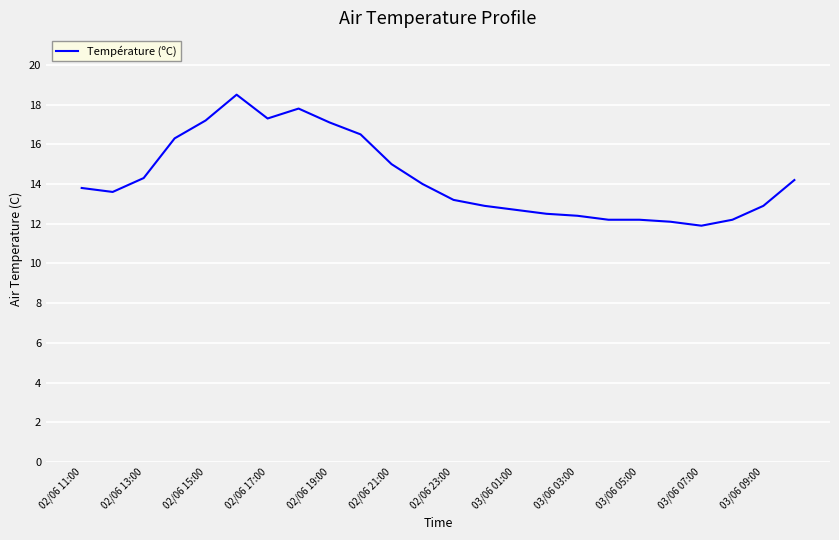

What is the difference between the maximum and minimum values?

6.6